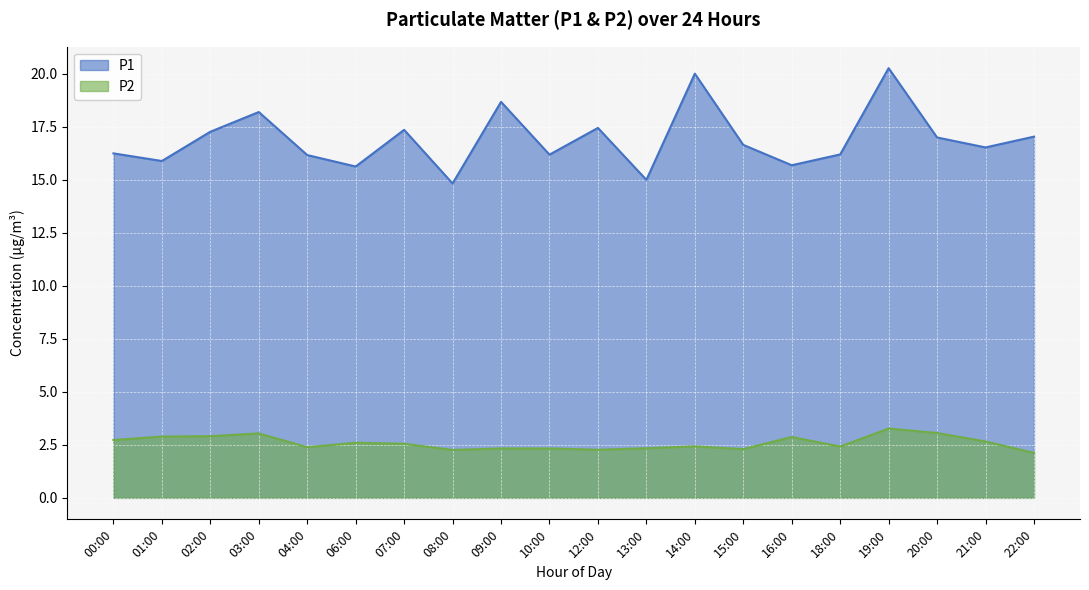

True or false: P2 has a value of 3.9 at 02:00.

False